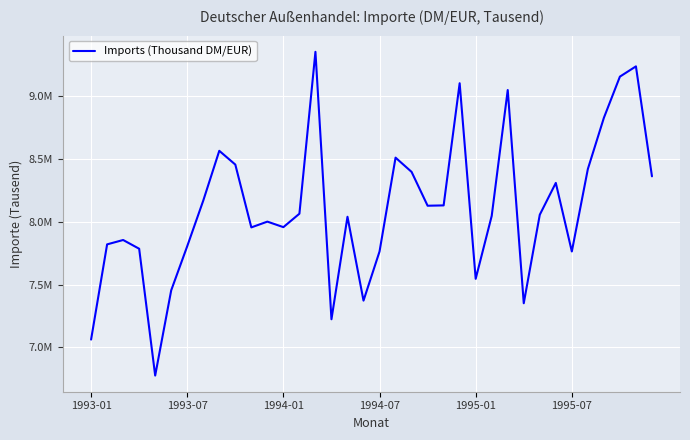

Does the chart have visible grid lines?

Yes